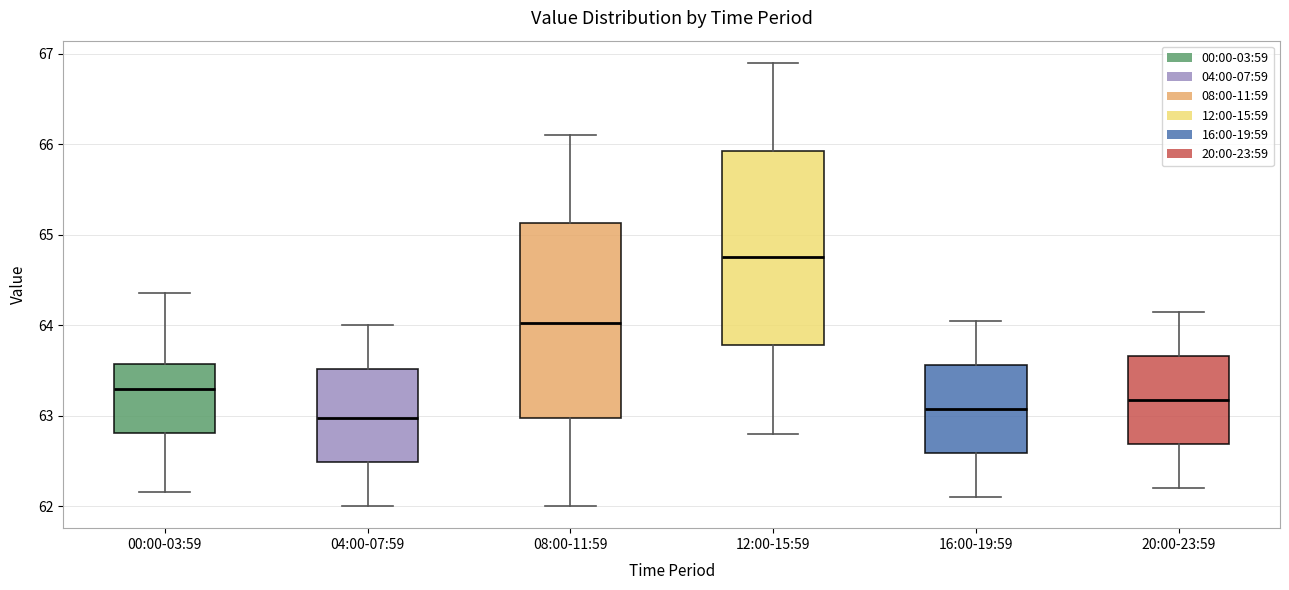

Where does the lower whisker of the box for 20:00-23:59 end on the y-axis? The values are not printed on the chart, so give them approximately, as read against the axis.

62.2